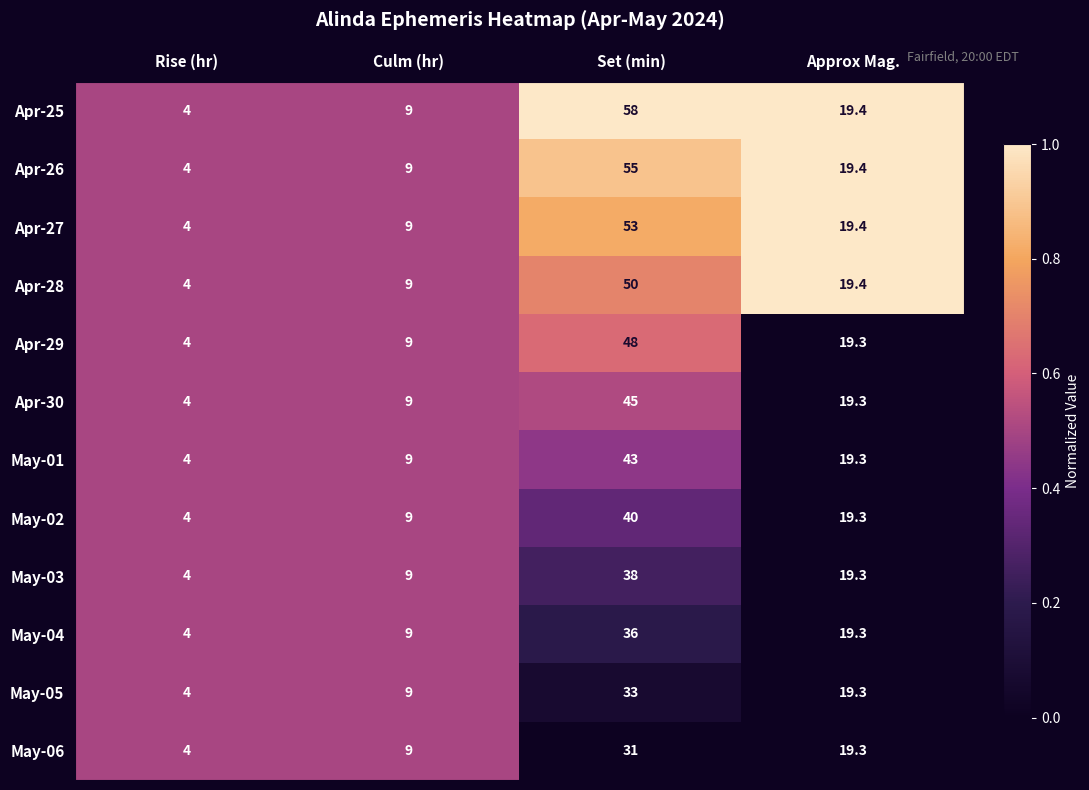

Which series has the largest range (max minus min)?

Apr-25